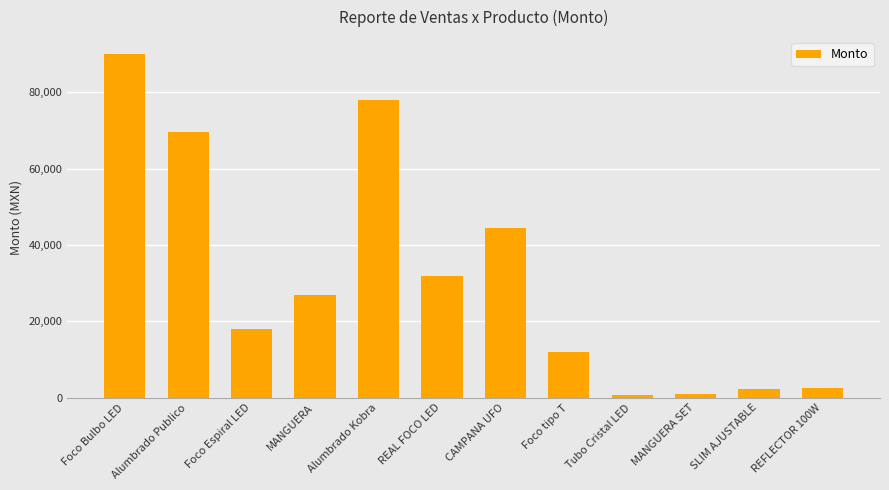

How many series are shown in this chart?

1